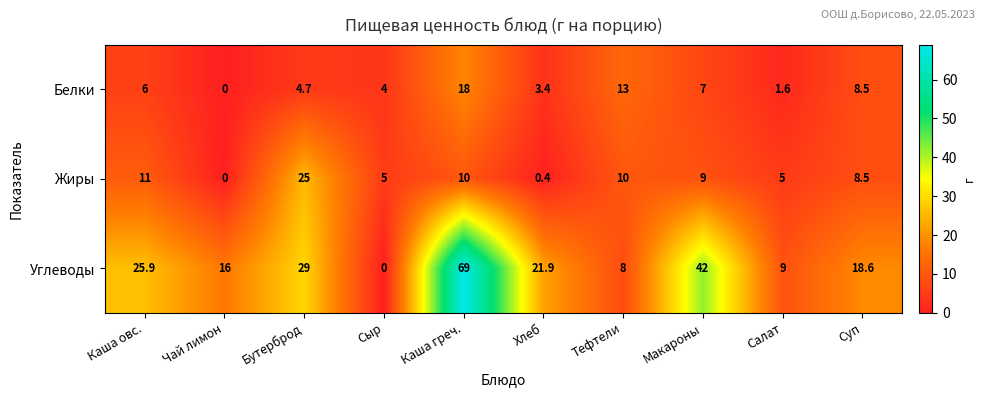

Count the number of categories in the chart.

10